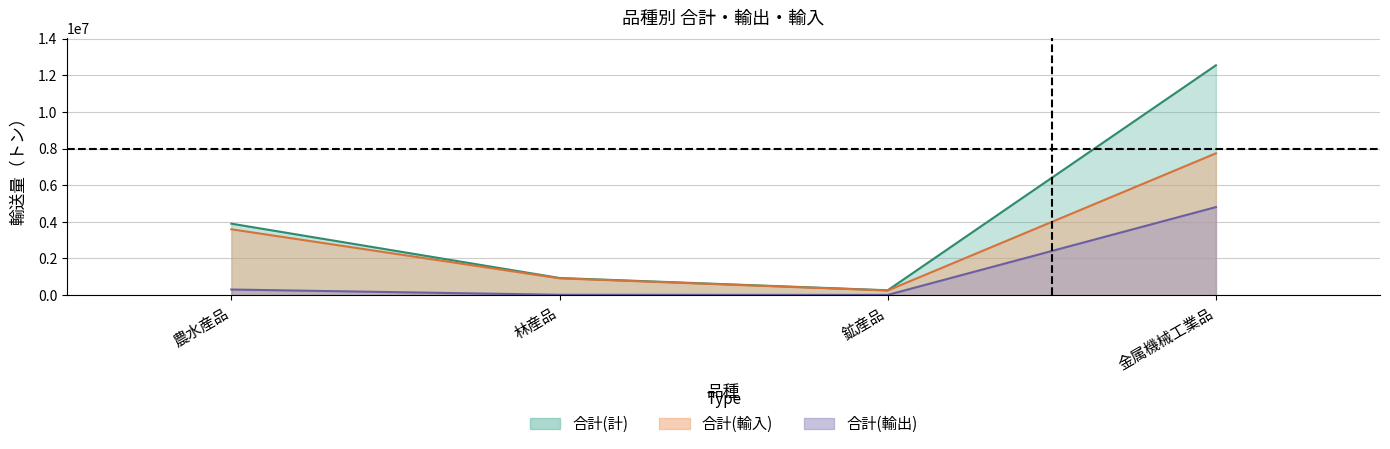

What is the label of the 1st point from the left?

農水産品